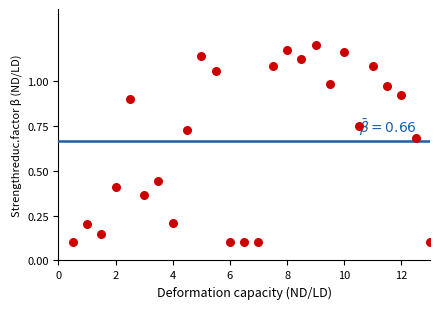

What is the range of X values (max minus min)?

12.5